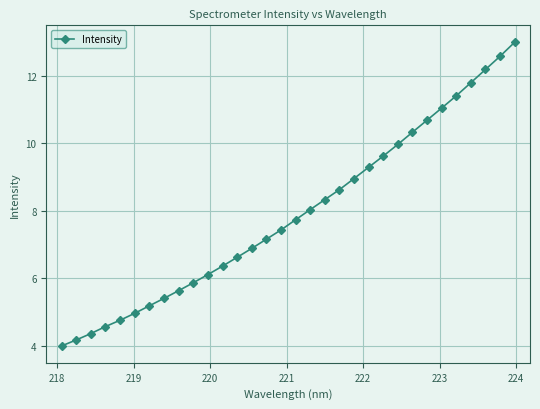

What is the maximum value shown in the chart?

13.0